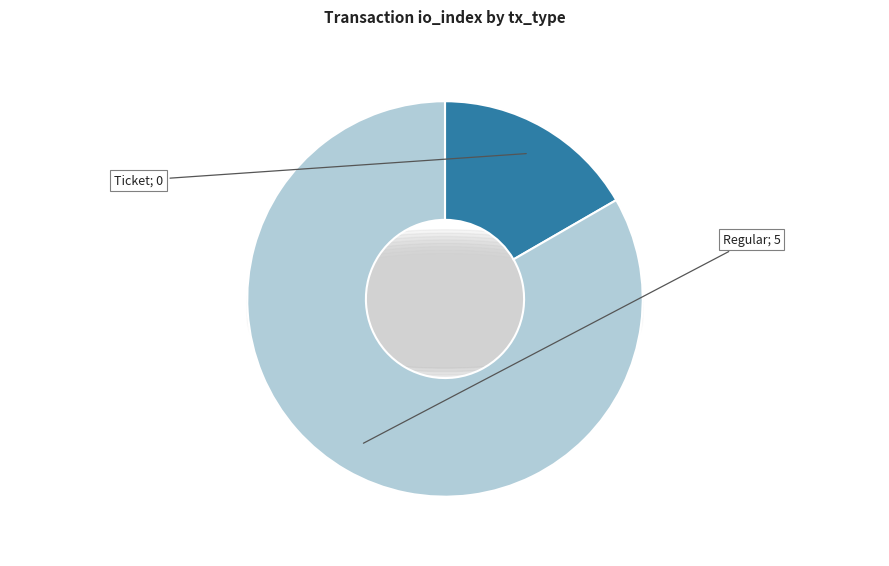

How many segments does this pie chart have?

2